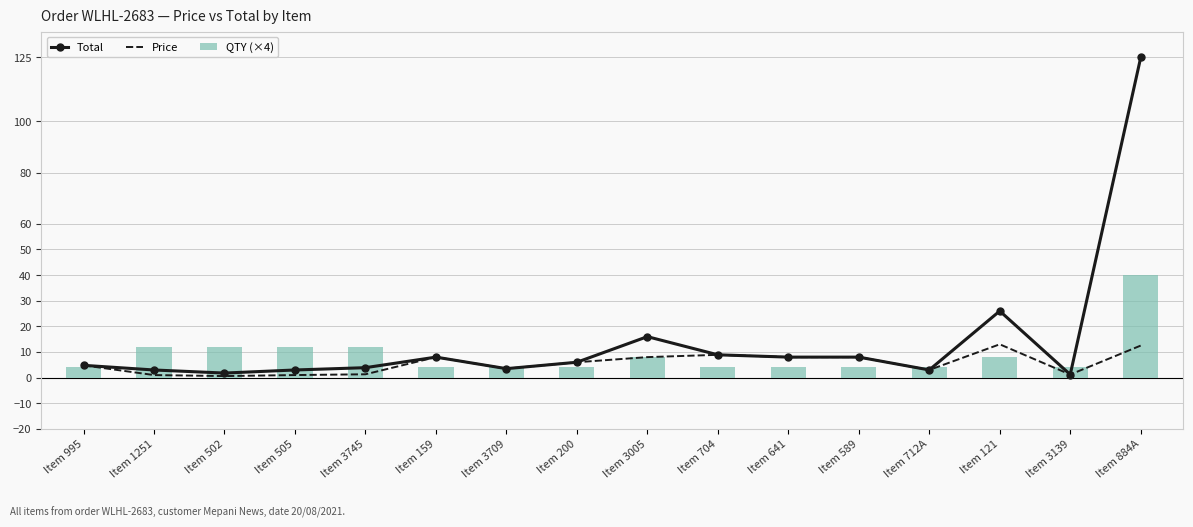

The QTY (×4) series shows 12.0 at Item 502. True or false?

True